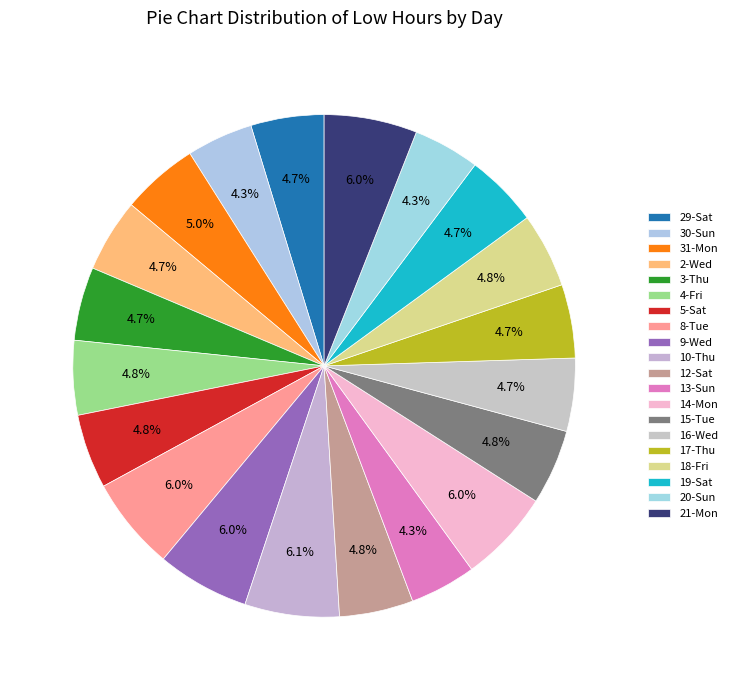

To the nearest percent, what is the combined percentage of 16-Wed and 31-Mon?

10%